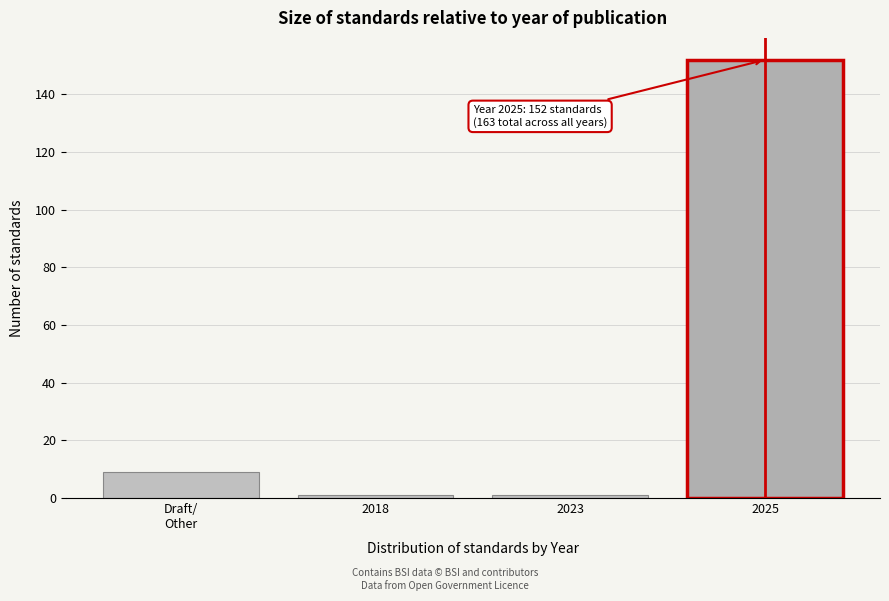

Reading left to right, what are all the values shown in this chart?

9	1	1	152